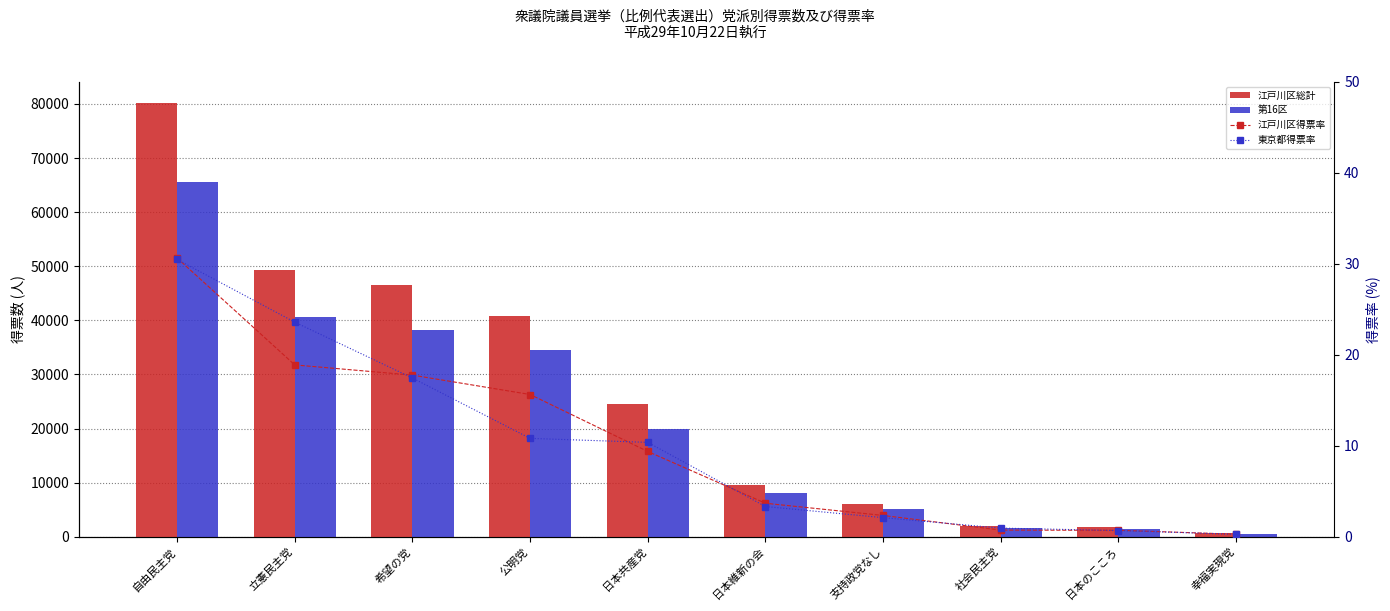

What is the spread (max minus min) of values at 支持政党なし?

6110.9